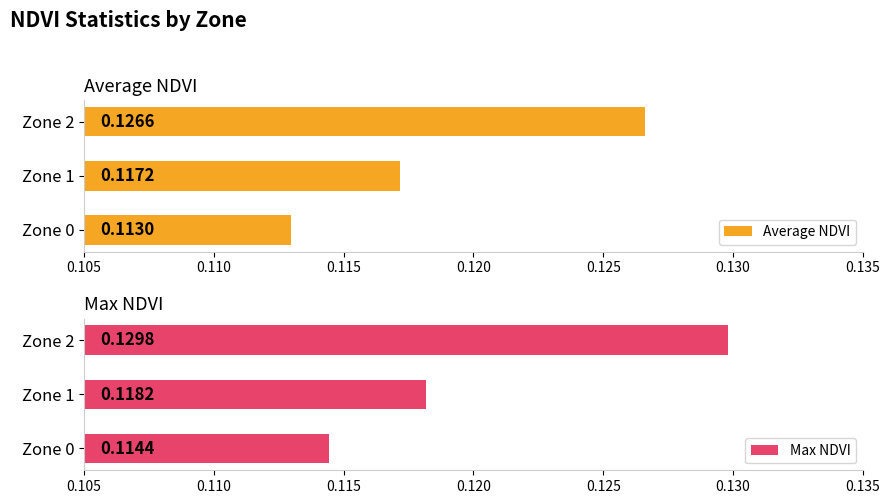

Are the bars horizontal?

Yes